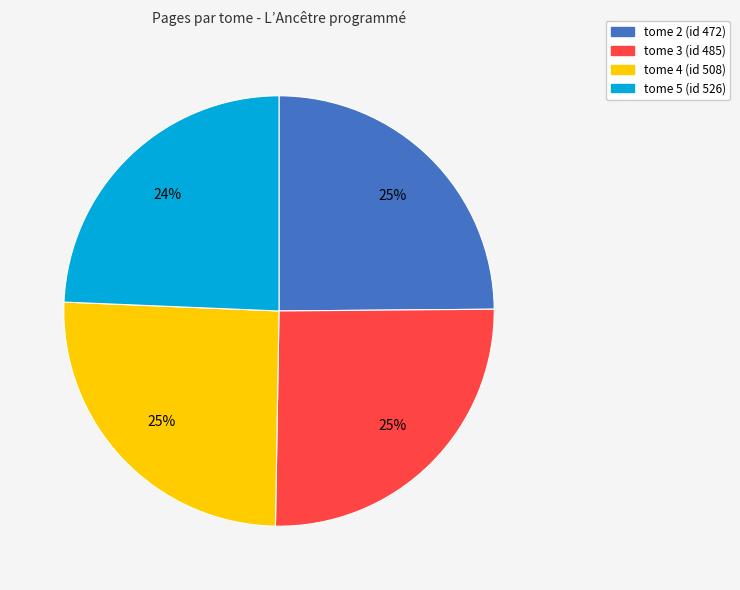

Is the sum of tome 5 (id 526) and tome 2 (id 472) greater than half?

No